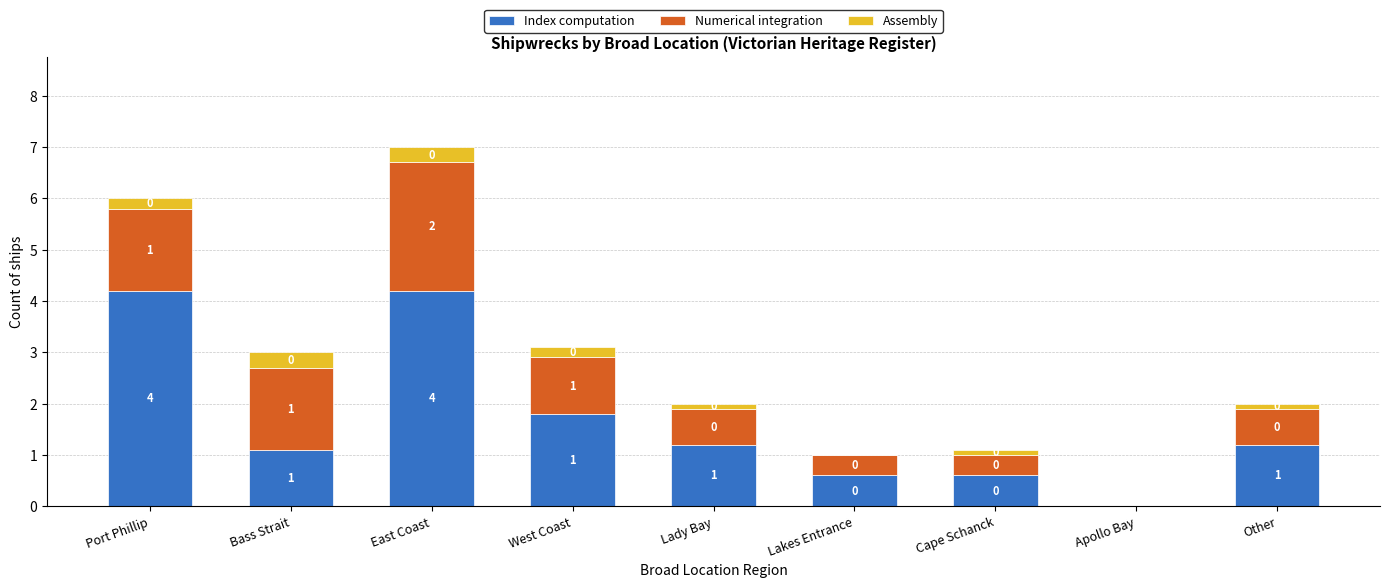

Count the number of categories in the chart.

9